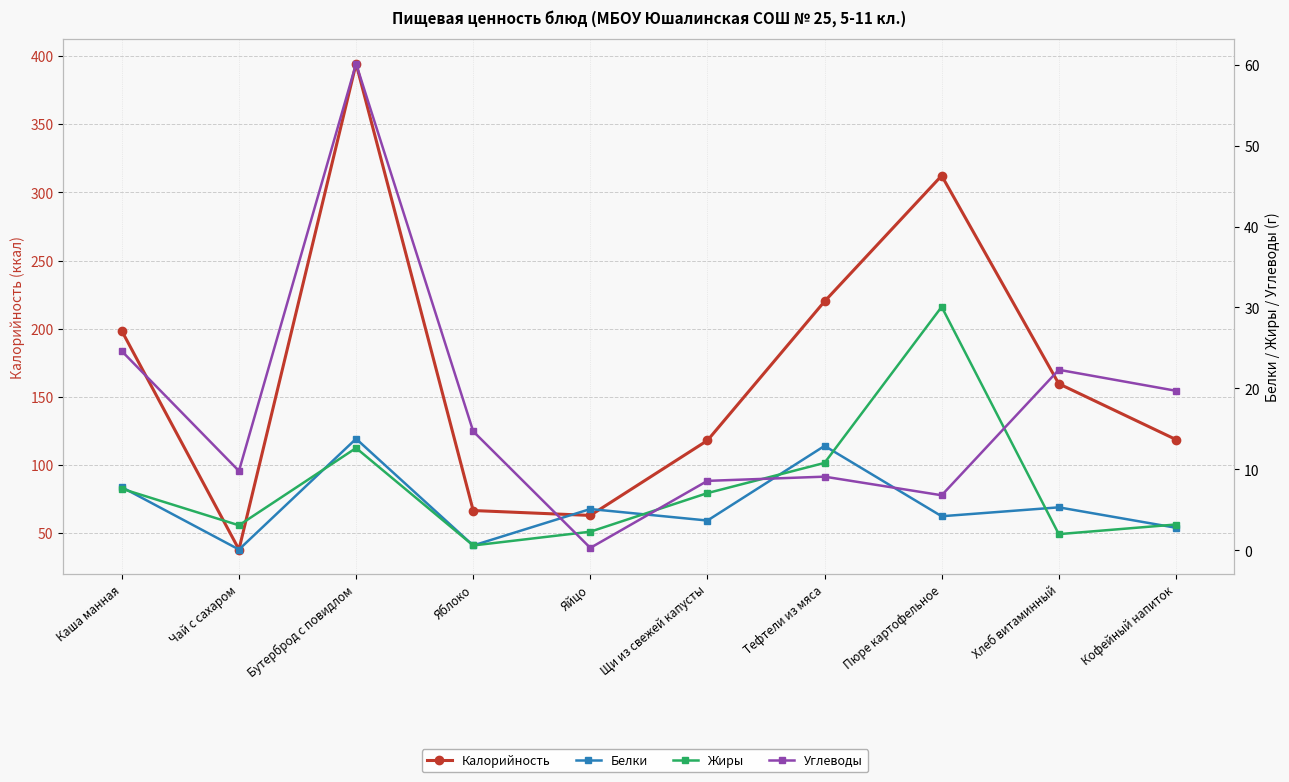

Read the Жиры value at Тефтели из мяса.

10.8